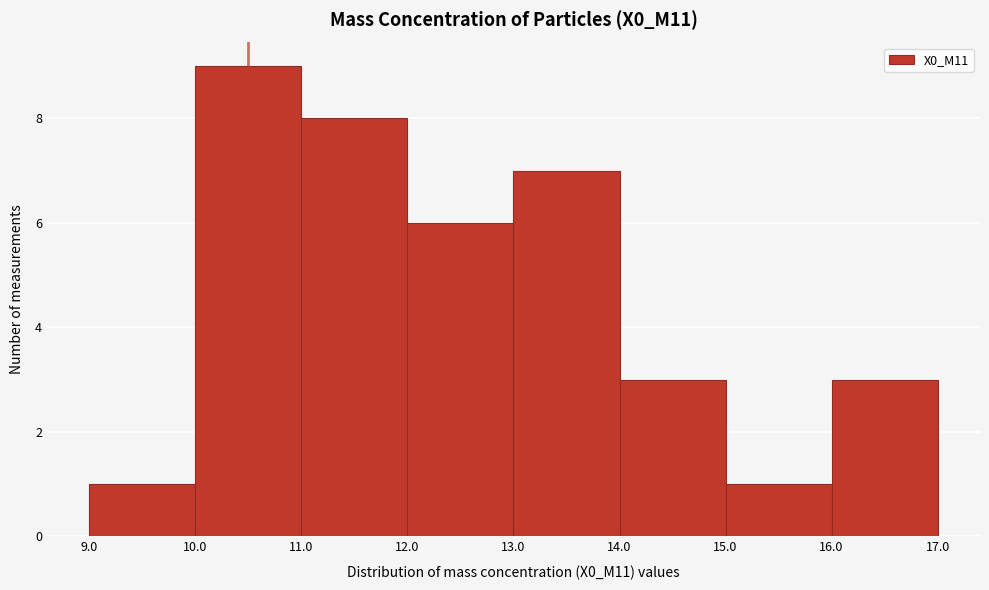

Which range on the x-axis has the tallest bar?

10.0 to 11.0